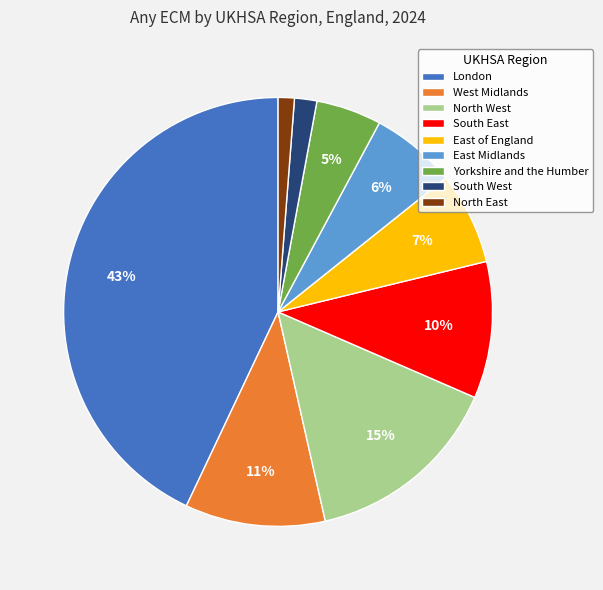

Which category has the biggest portion of the pie?

London